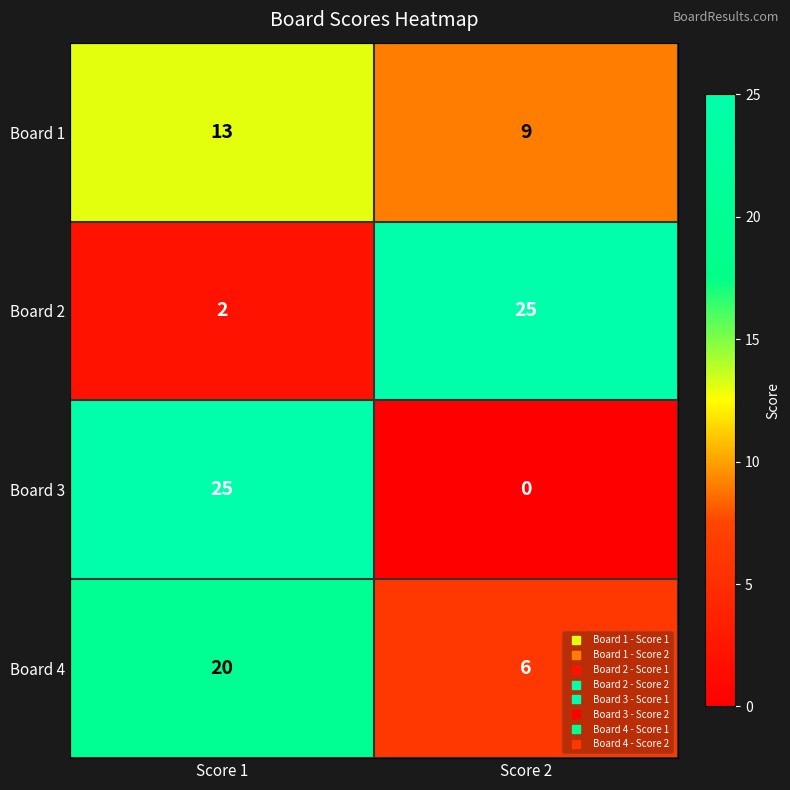

What is the sum of the Board 4 values at Score 2 and Score 1?

26